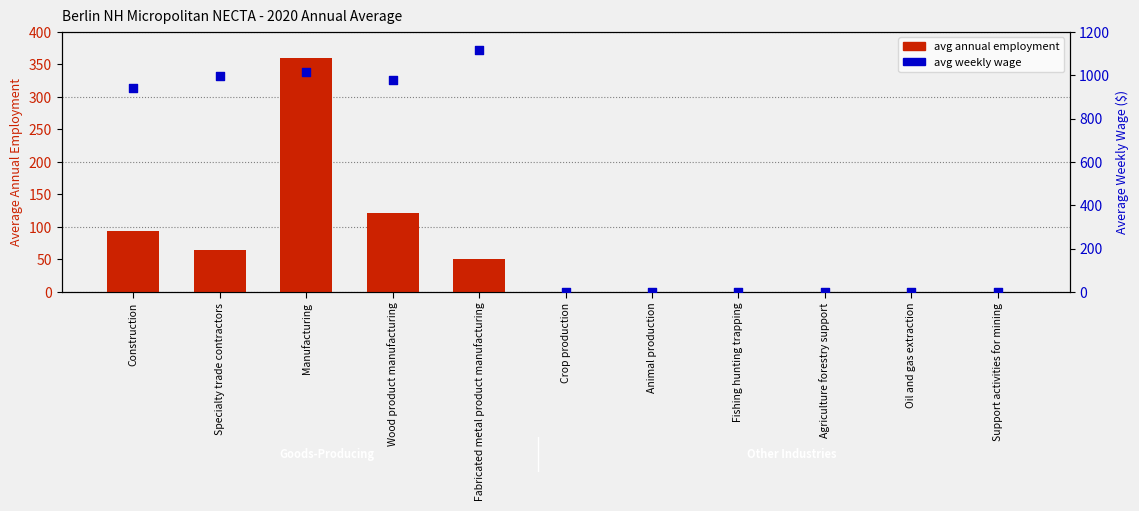

Which series reaches the maximum Y coordinate?

avg weekly wage